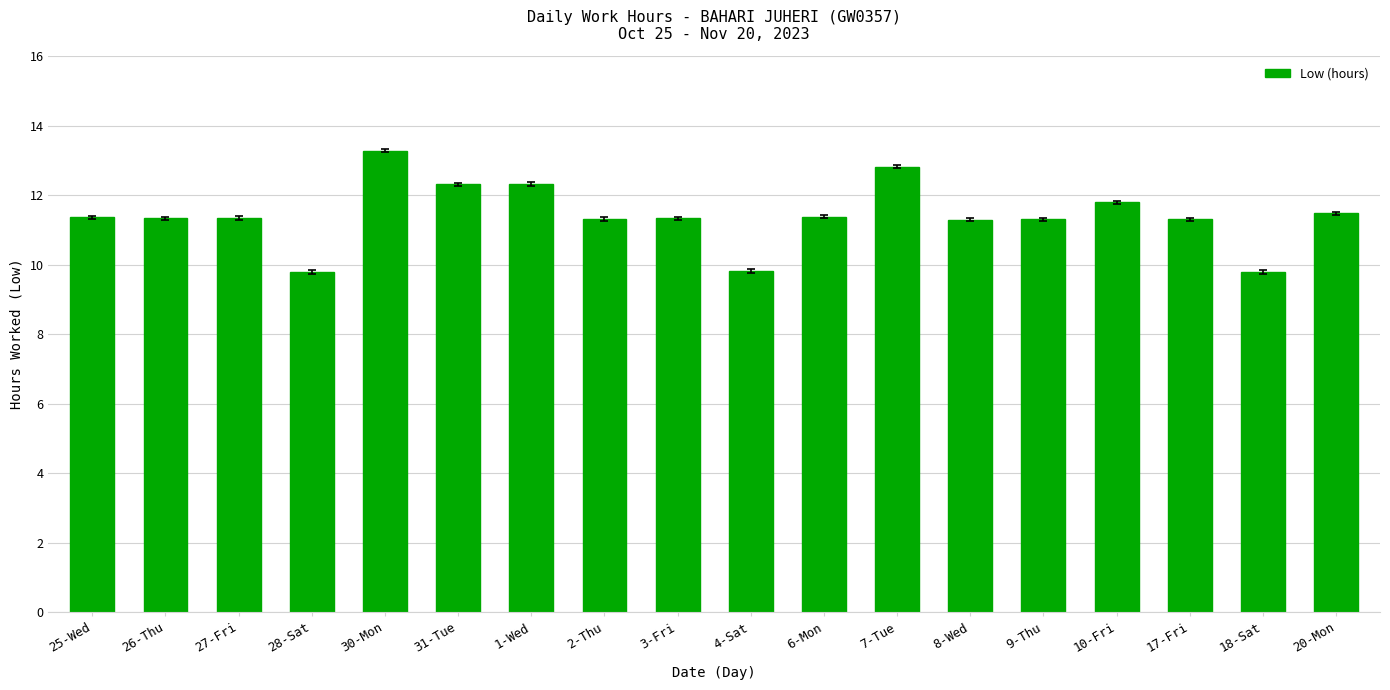

What is the average value?

11.4